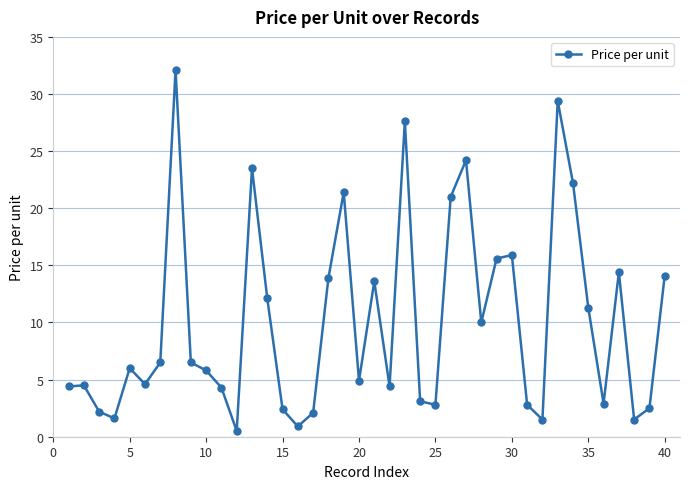

True or false: there are more than 2 points higher than both neighbors.

True